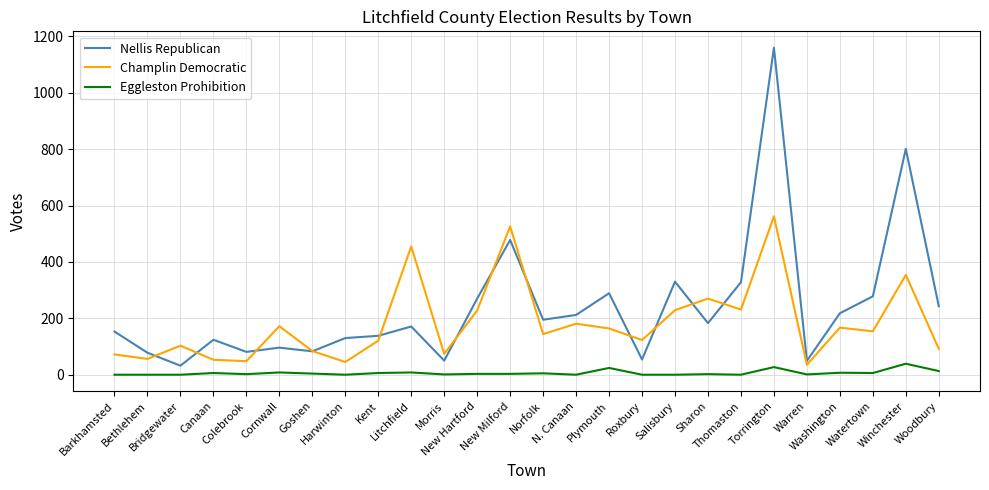

Which category has the highest value across all series?

Torrington